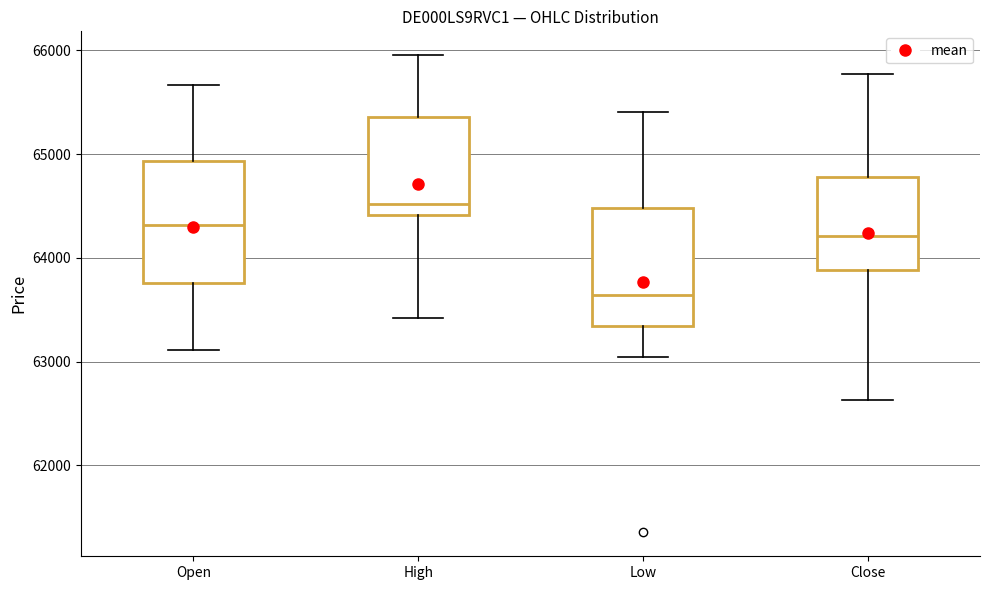

Which box has the highest median line?

High